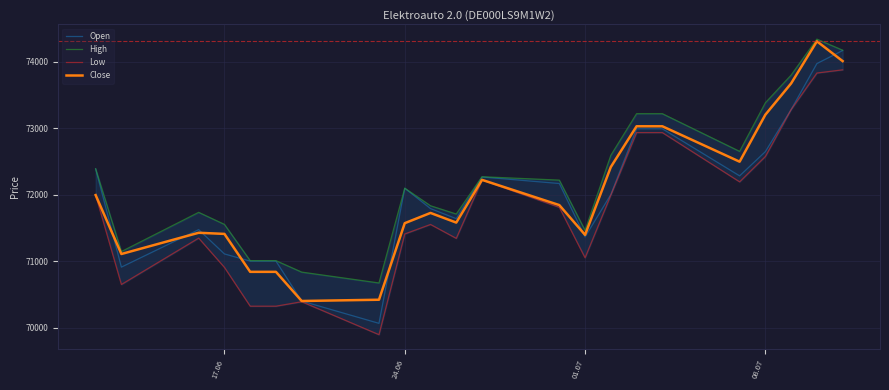

What is the average value of the High series?

72241